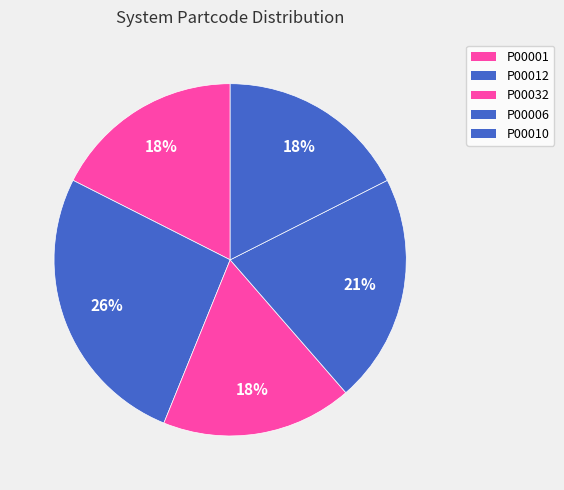

Do P00032 and P00001 together represent more than half of the pie?

No